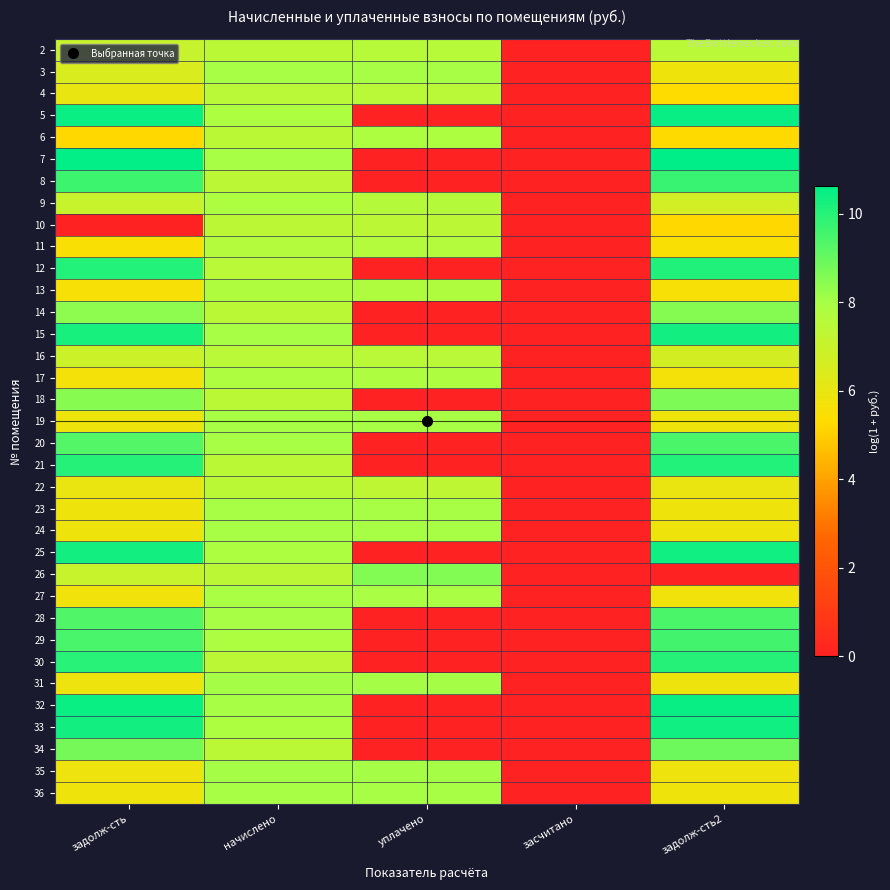

What is the total value across all series at задолж-сть2?

262.7